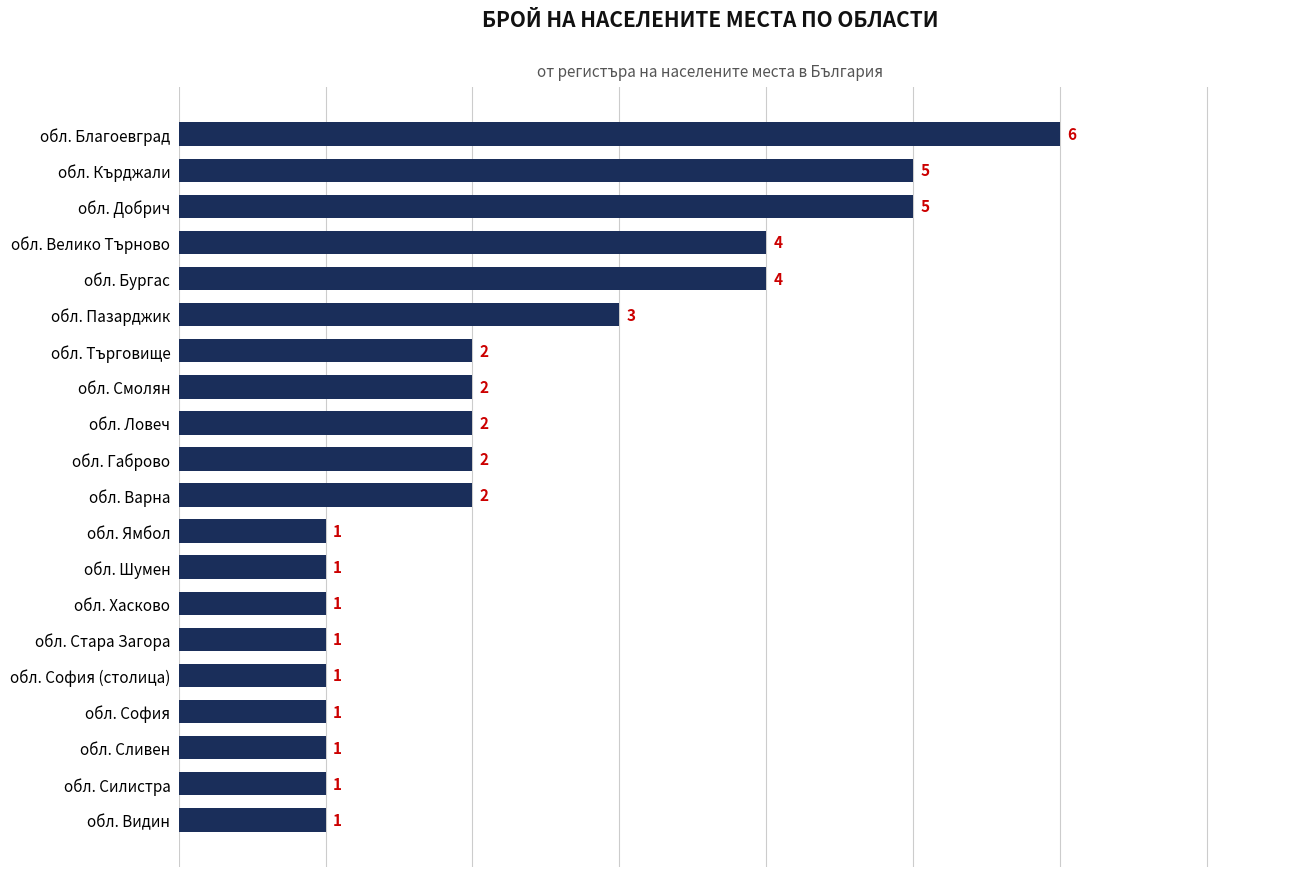

What is the change in value from обл. София (столица) to обл. Кърджали?

+4